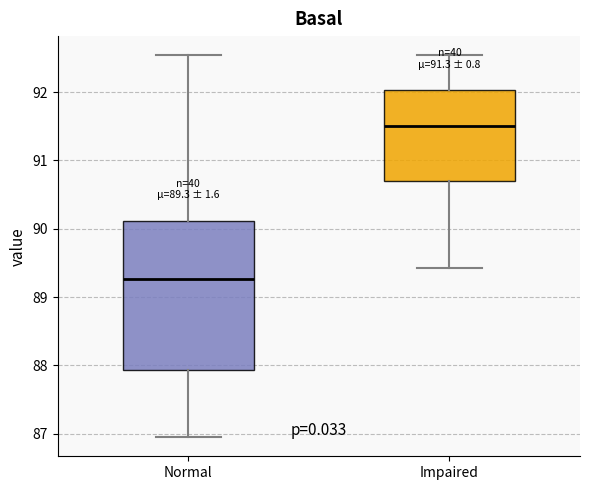

Which box is the tallest, from its lower edge to its upper edge?

Normal